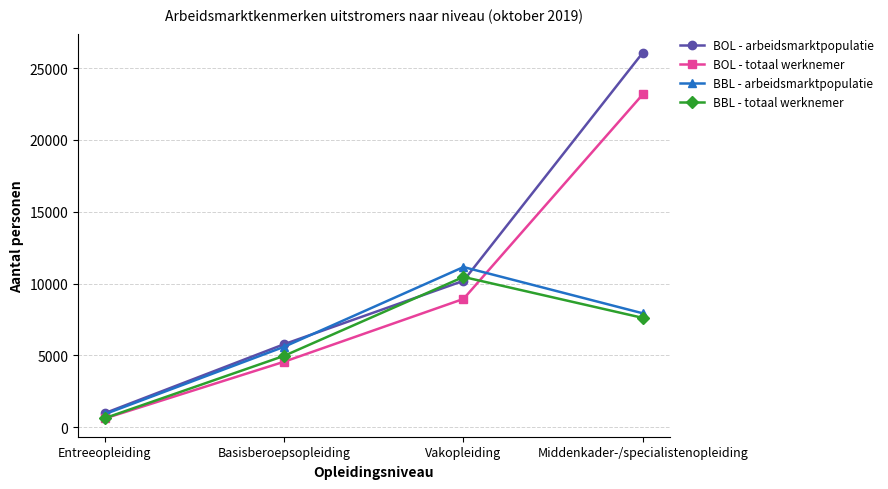

Is it true that BBL - totaal werknemer equals 10460 at Vakopleiding?

True